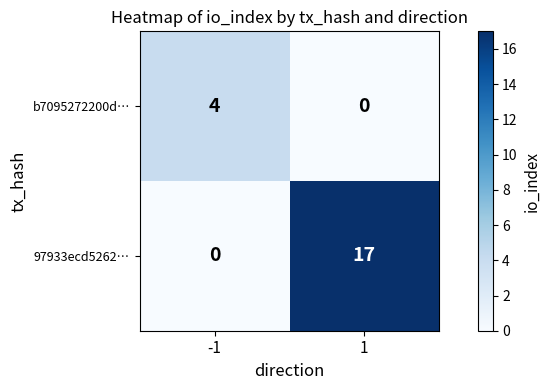

What is the difference between the maximum and minimum values in the b7095272200d… series?

4